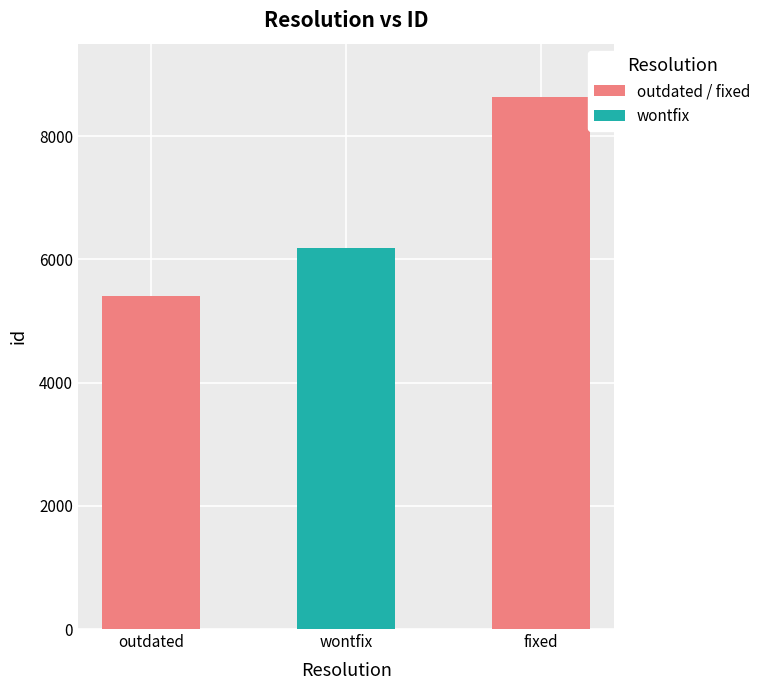

Approximately how many times larger is the value at fixed compared to outdated?

1.6